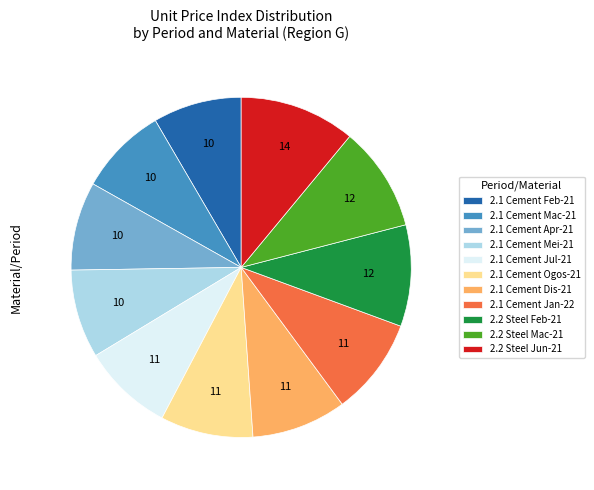

Do 2.1 Cement Mei-21 and 2.1 Cement Jan-22 together represent more than half of the pie?

No